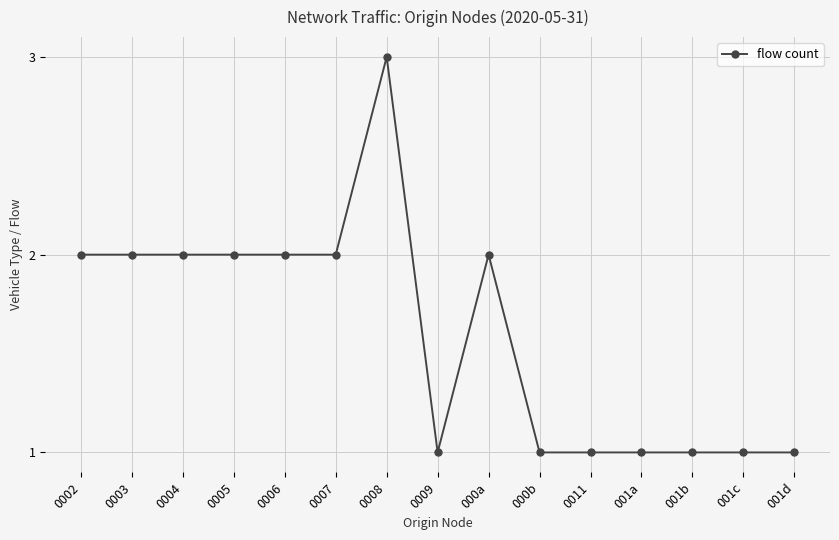

How many lines are shown in the chart?

1